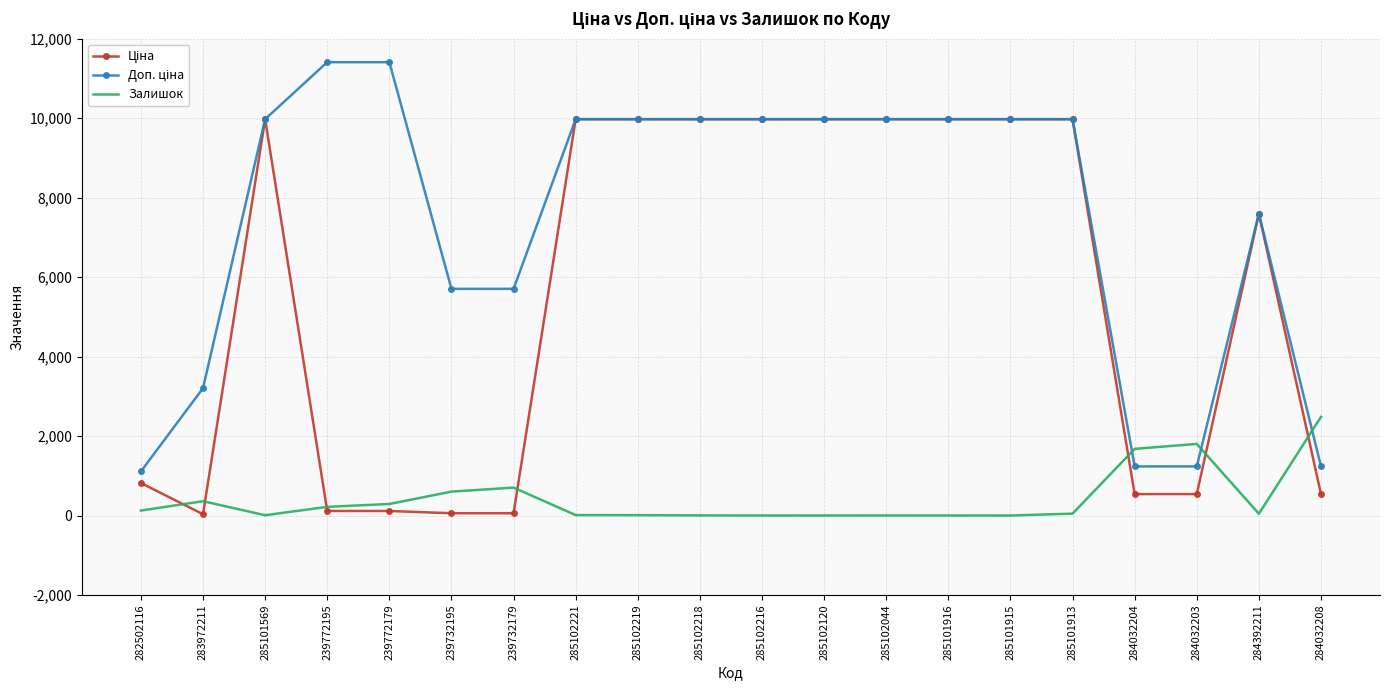

What is the total value across all series at 284032208?

4257.4